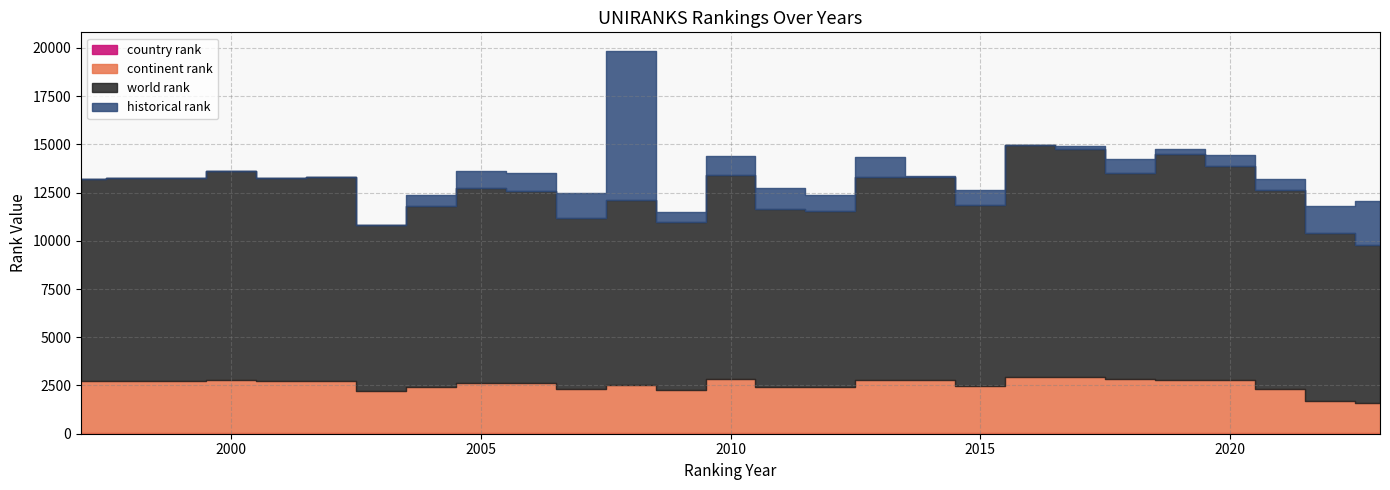

At which category is the sum across all series the highest?

2008